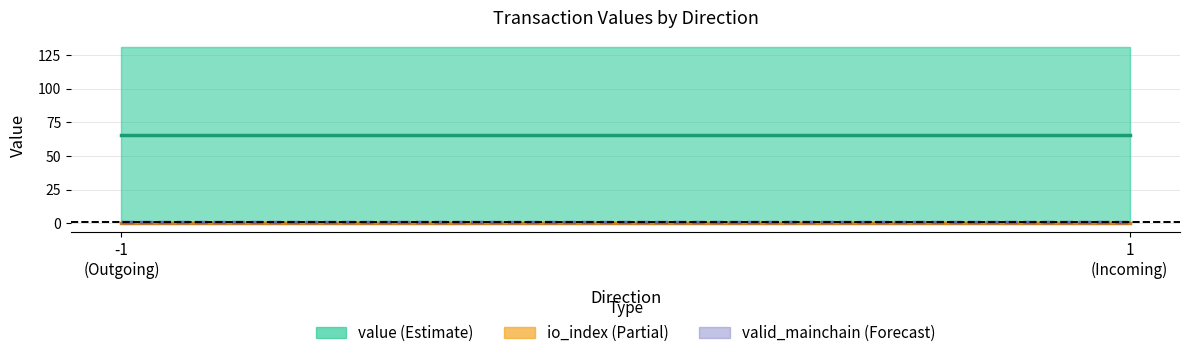

The io_index (Partial) series shows 0.2 at -1
(Outgoing). True or false?

False